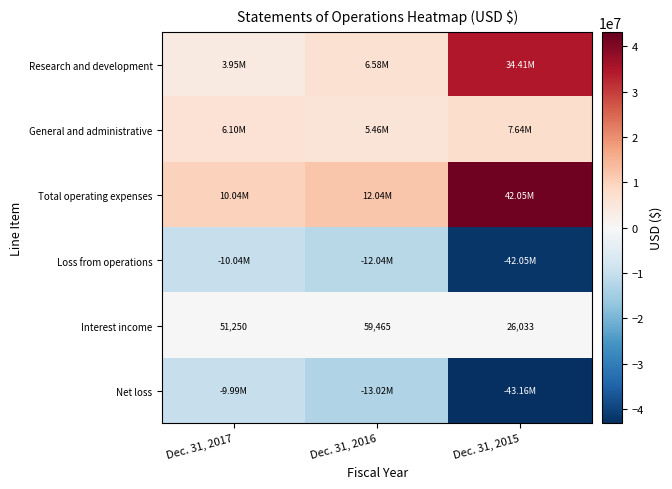

What is the sum of all Interest income values?

136748